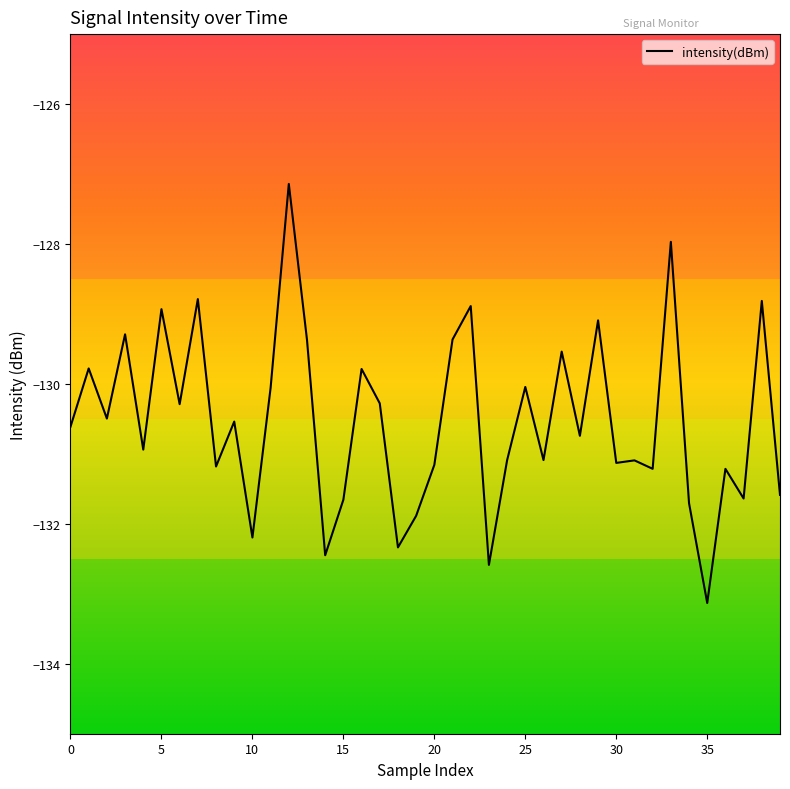

What is the difference between the maximum and minimum values?

6.0